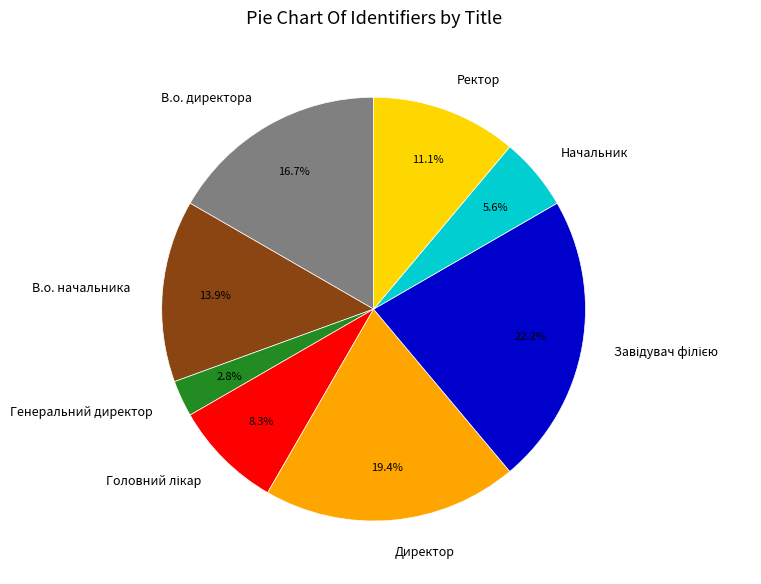

How many segments does this pie chart have?

8